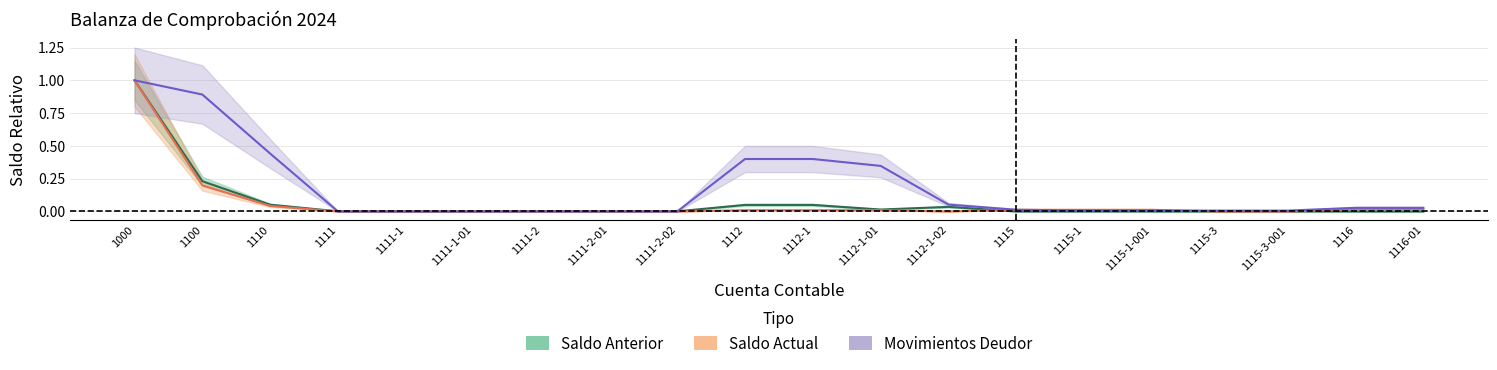

True or false: DEUDOR_anterior has a value of 0.0 at 1115.

True